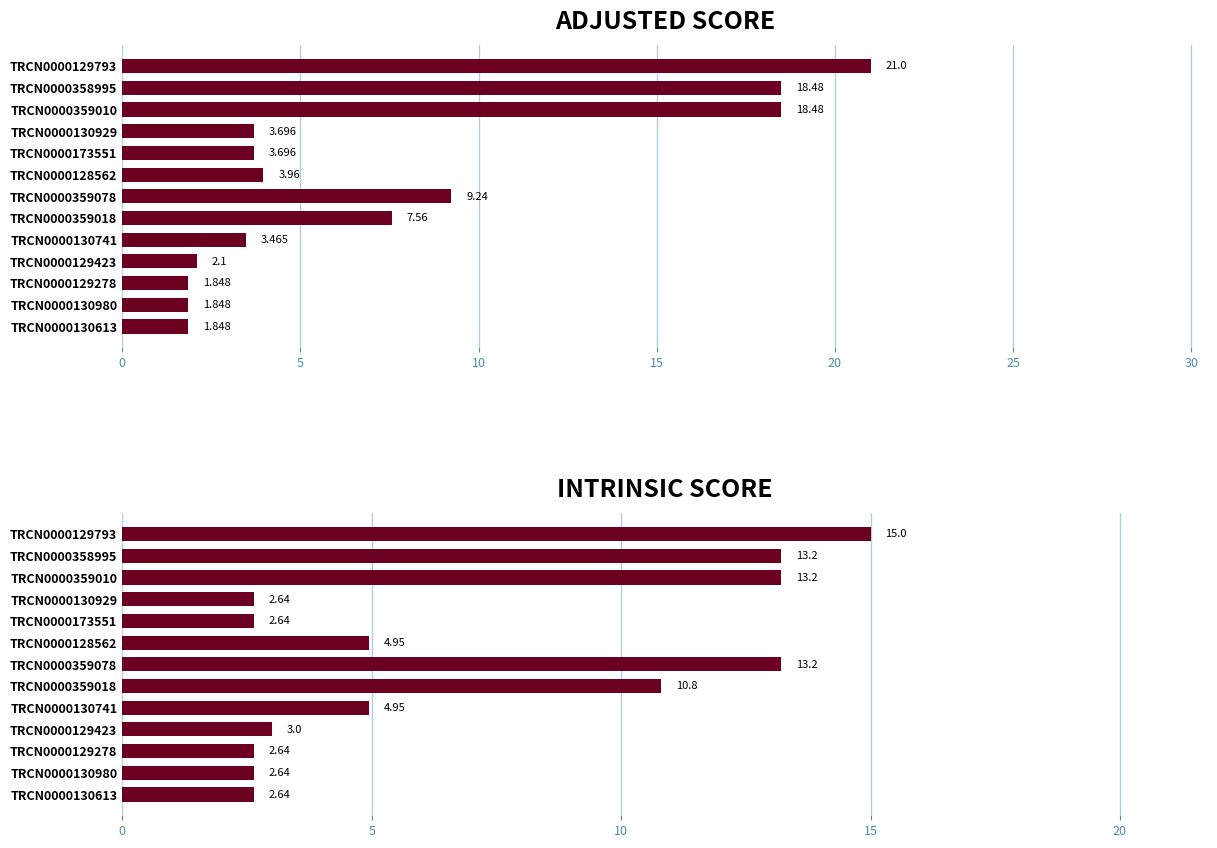

List the series in order of their overall mean, highest first.

ADJUSTED SCORE, INTRINSIC SCORE